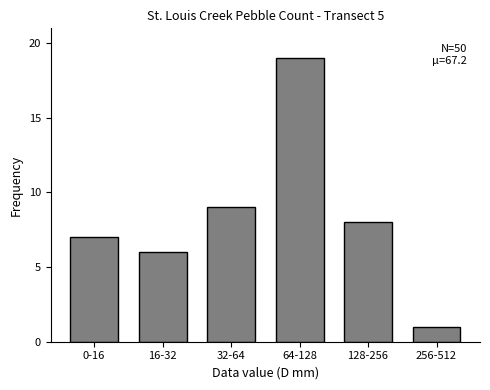

Reading left to right, extract all data points from this chart.

7	6	9	19	8	1